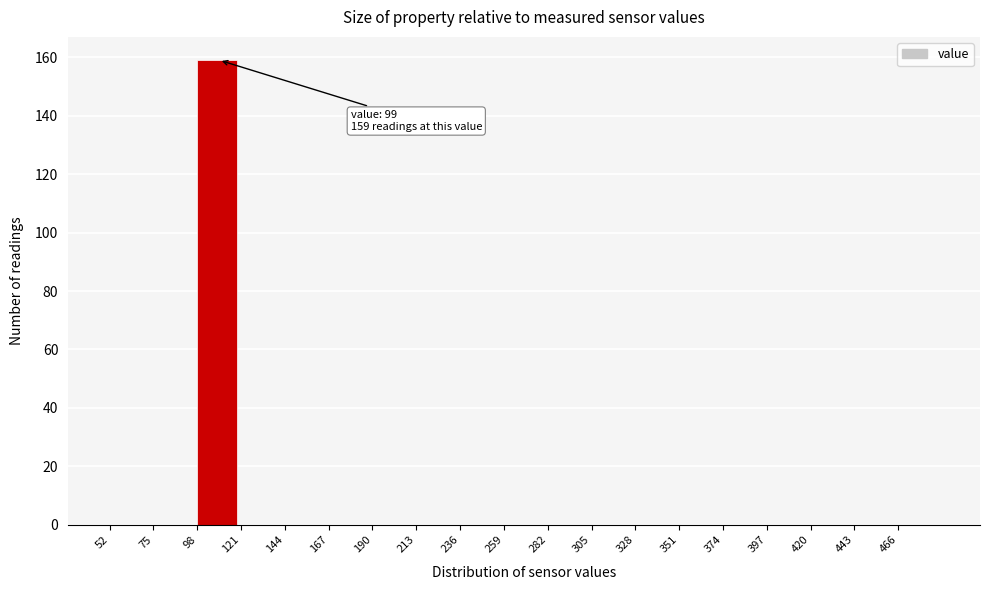

Reading right to left, transcribe all the data shown in this chart.

466=0	443=0	420=0	397=0	374=0	351=0	328=0	305=0	282=0	259=0	236=0	213=0	190=0	167=0	144=0	121=0	98=159	75=0	52=0